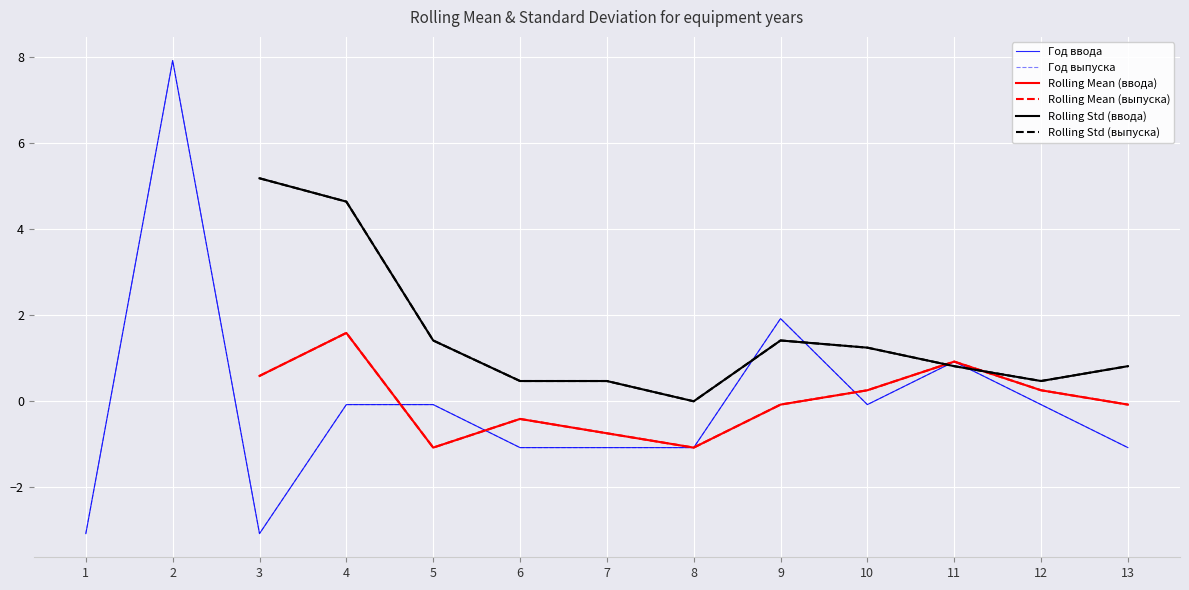

How many interior local valleys does the Rolling Std (ввода) series have?

2